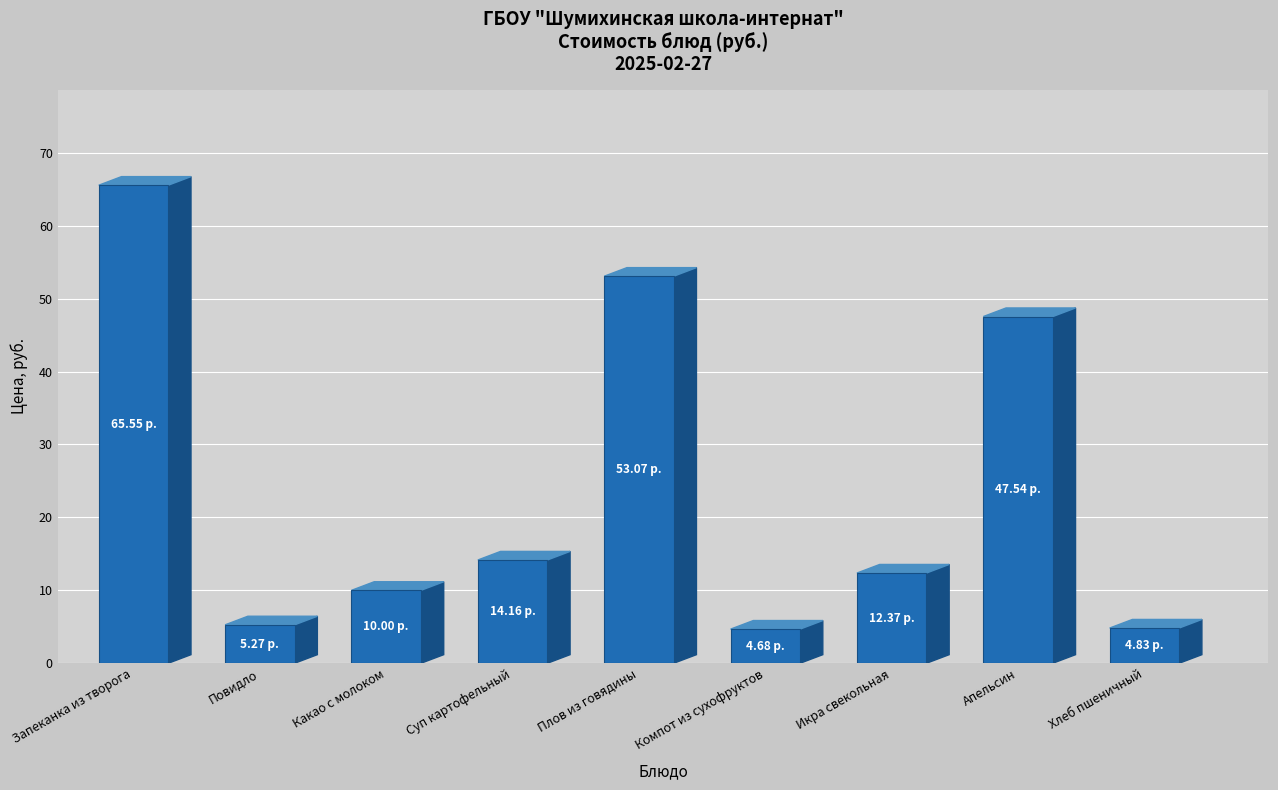

At which label does the data first exceed 12?

Запеканка из творога